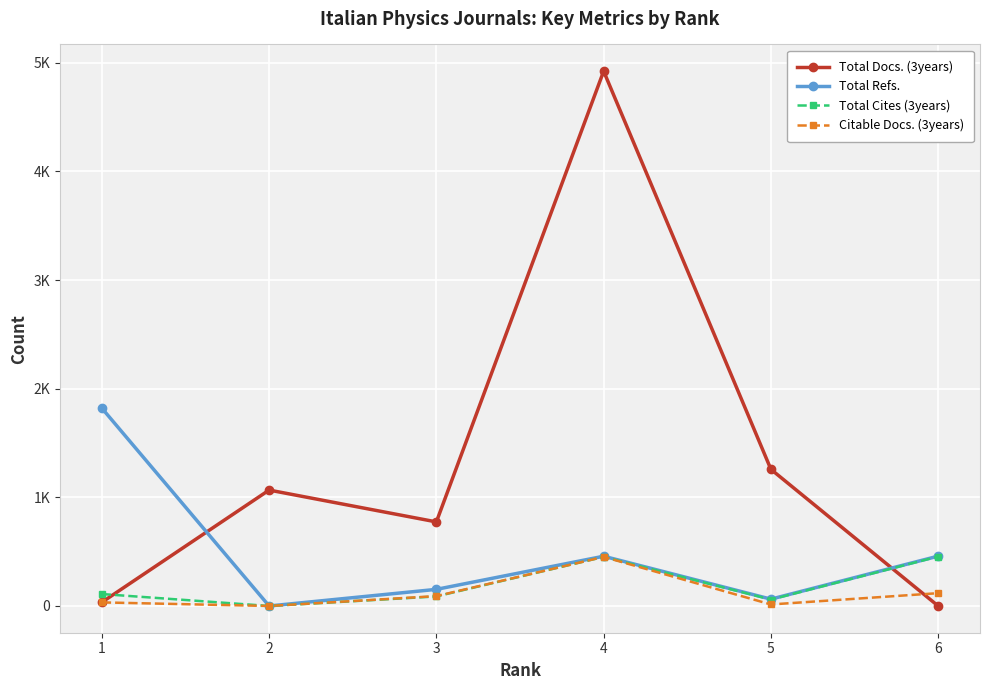

Rank the series by their maximum value, from highest to lowest.

Total Docs. (3years), Total Refs., Total Cites (3years), Citable Docs. (3years)